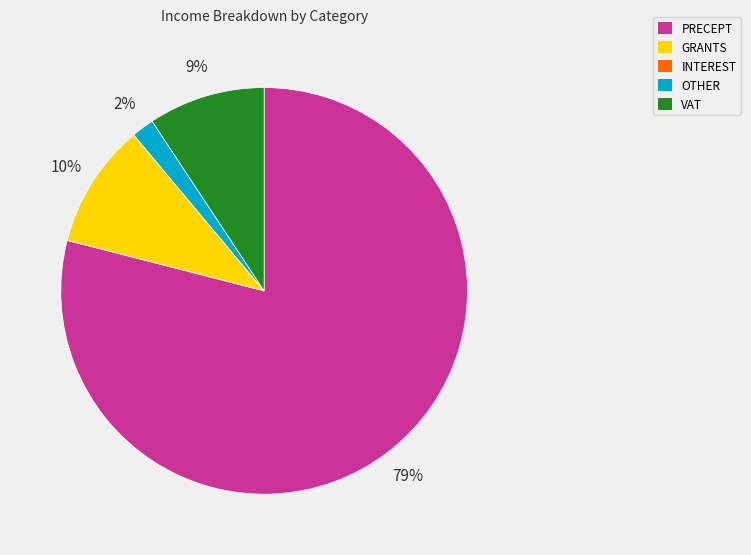

Which has a higher value, PRECEPT or VAT?

PRECEPT